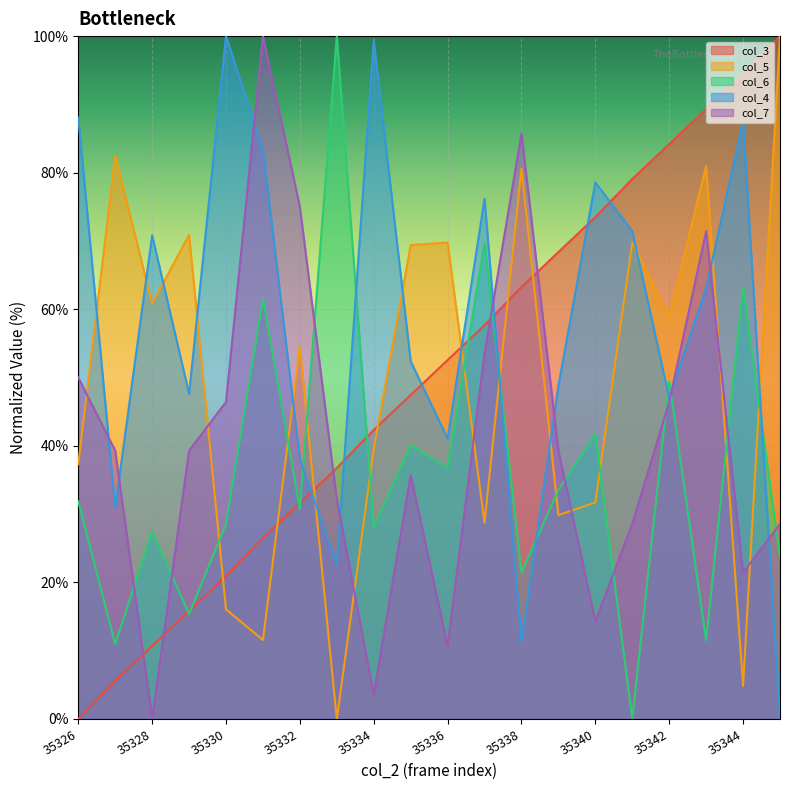

How many data points in col_5 are less than 58?

10